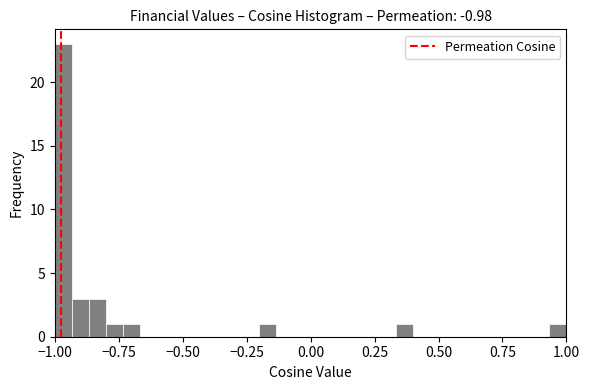

Read against the x-axis, roughly where is the centre of the tallest bar?

-0.95